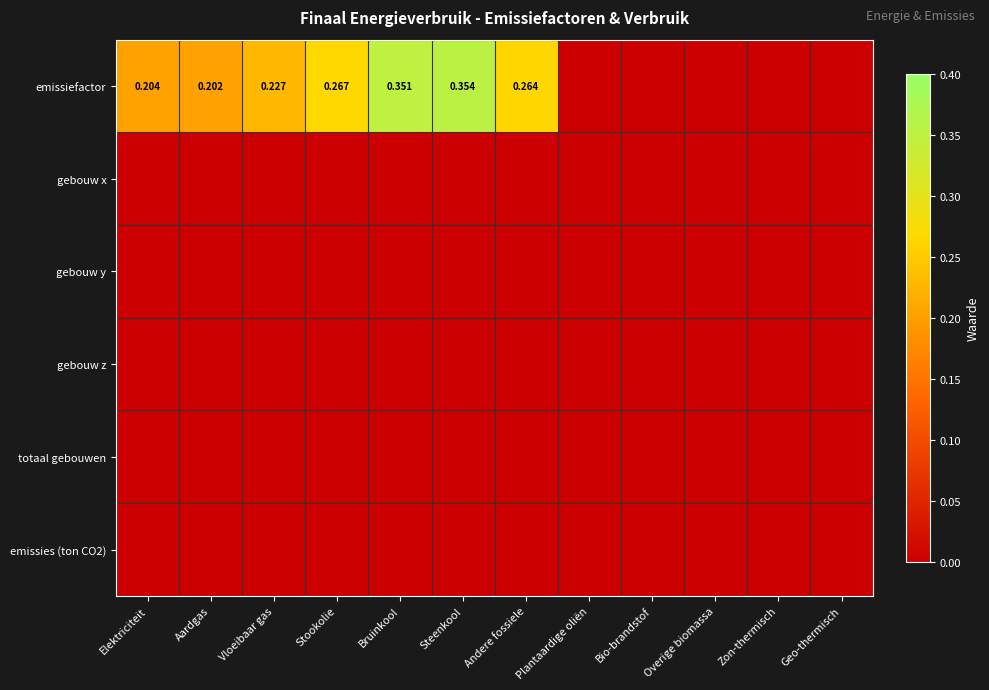

Is it true that emissies (ton CO2) equals 0.0 at Bio-brandstof?

True